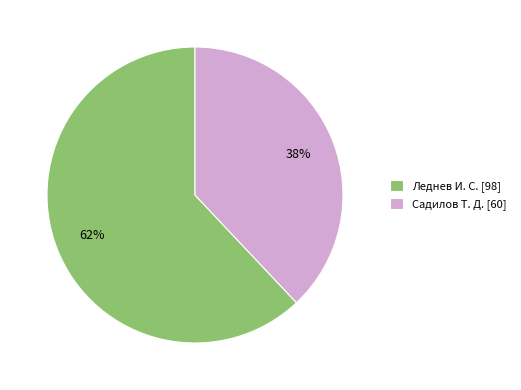

How many segments does this pie chart have?

2